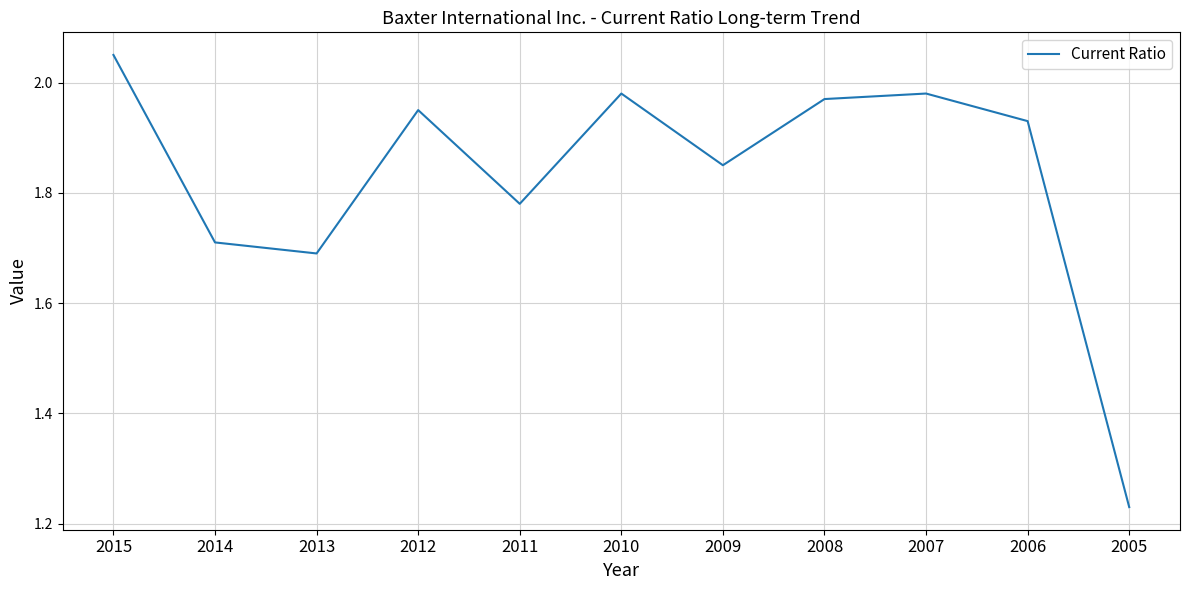

At which category does the data reach its first local peak?

2012